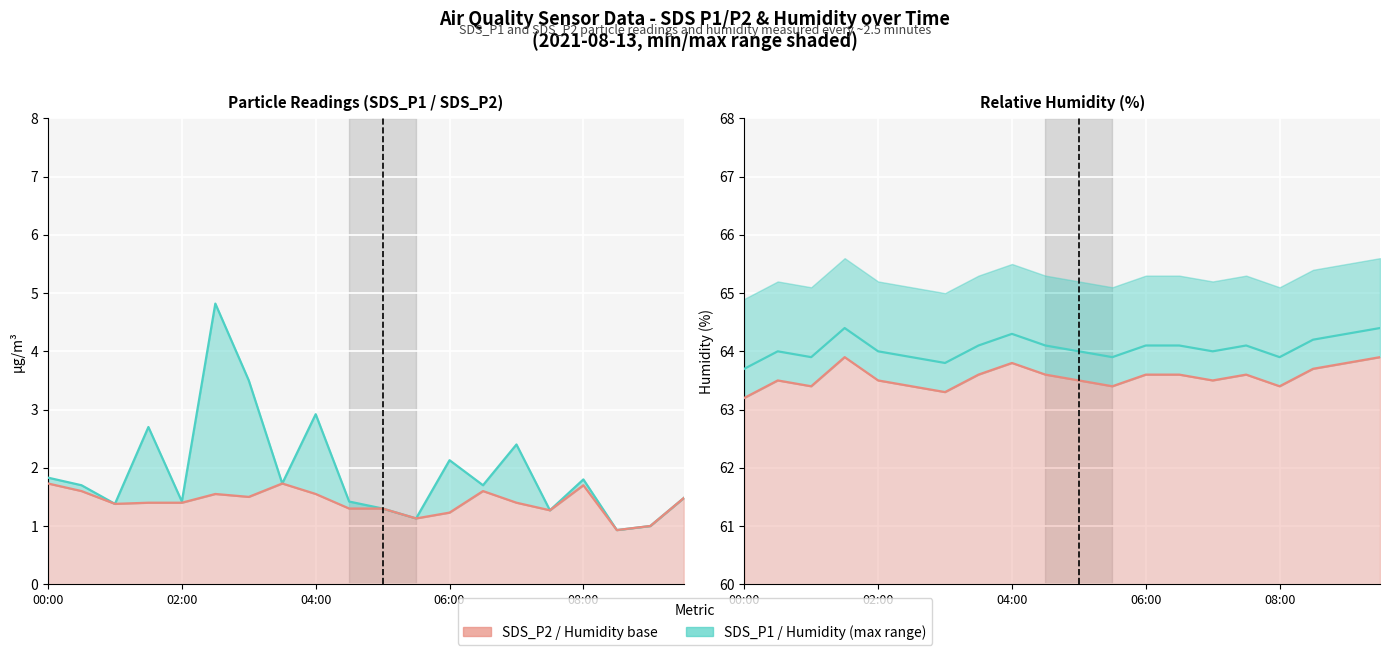

What is the minimum value shown in the chart?

0.9